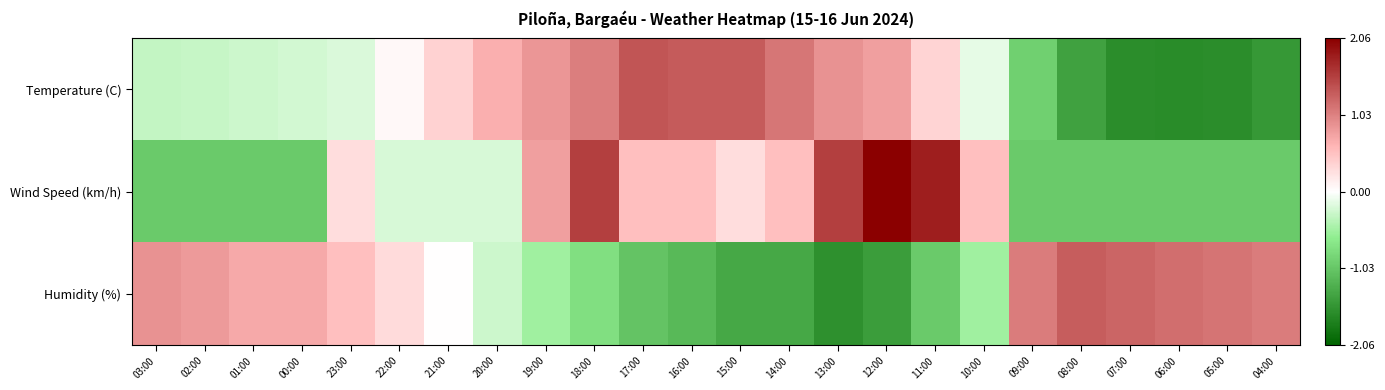

Which label corresponds to the smallest value in the chart?

06:00